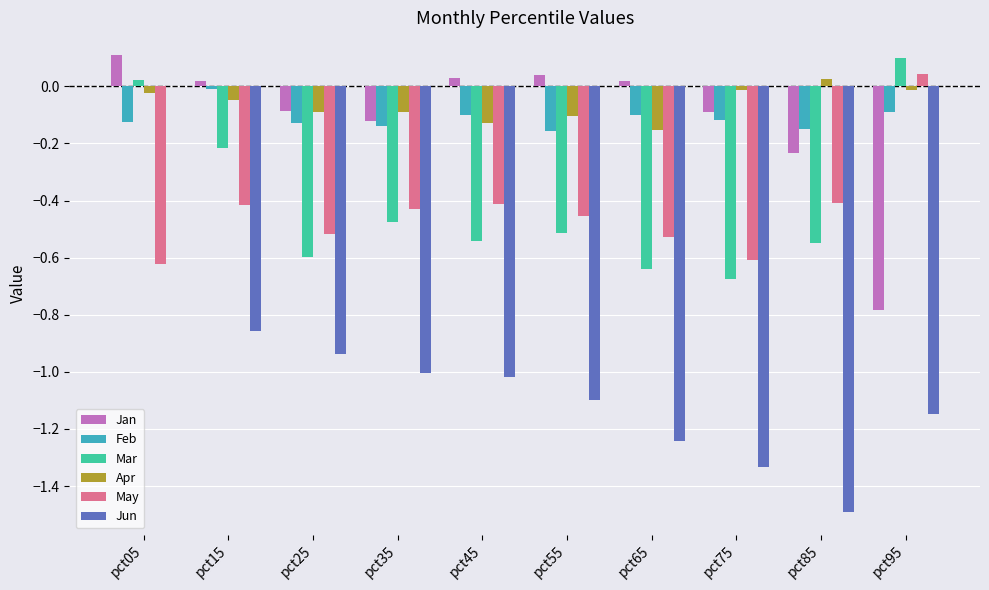

The Jan series shows 0.0 at pct55. True or false?

True